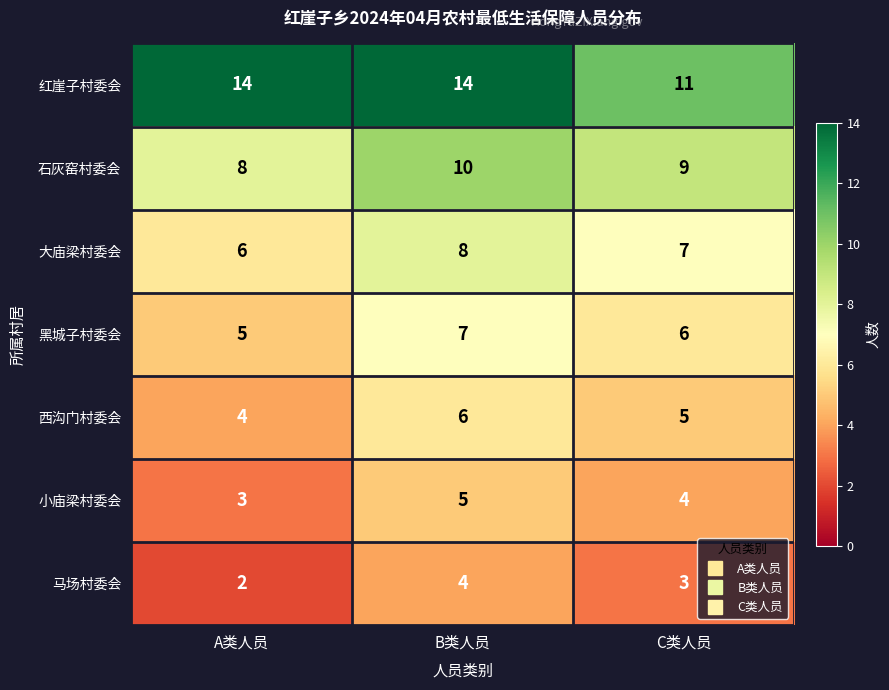

What is the spread (max minus min) of values at A类人员?

12